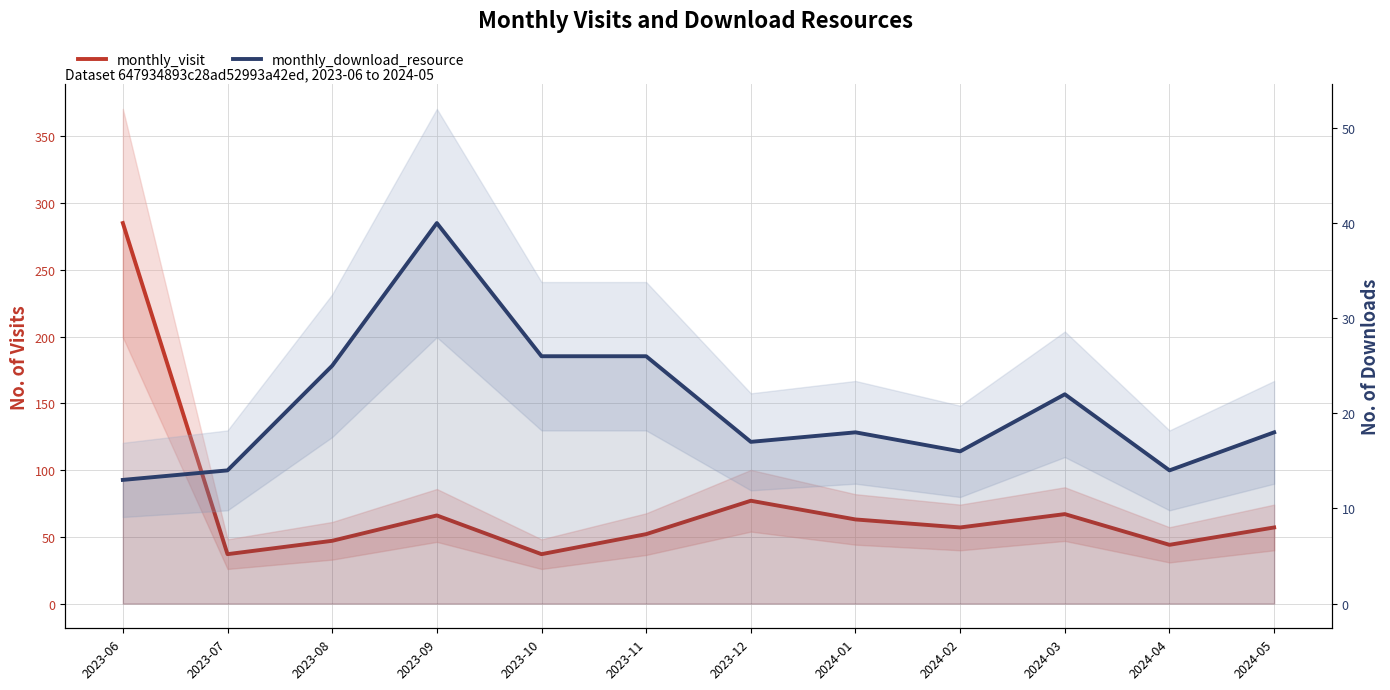

What is the sum of the monthly_visit values at 2024-03 and 2023-11?

119